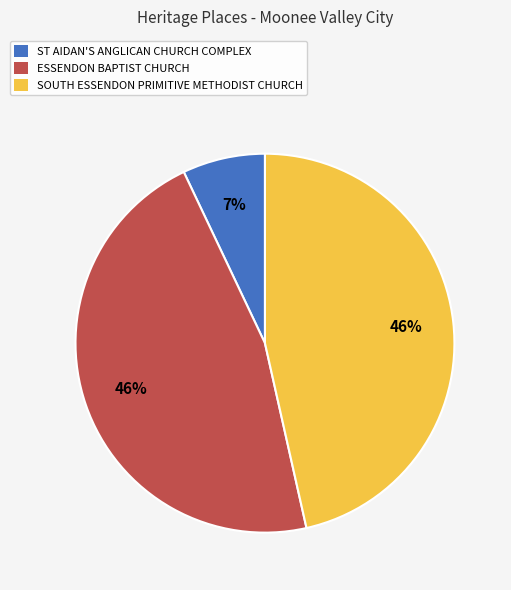

To the nearest percent, what portion does ESSENDON BAPTIST CHURCH represent?

46%